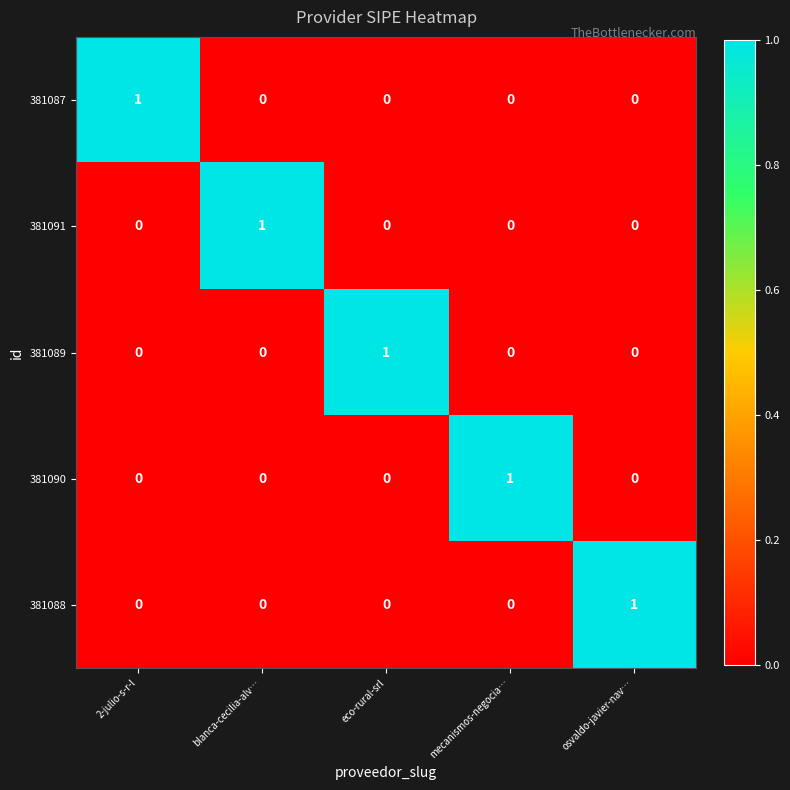

At how many categories does at least one series exceed 0?

5